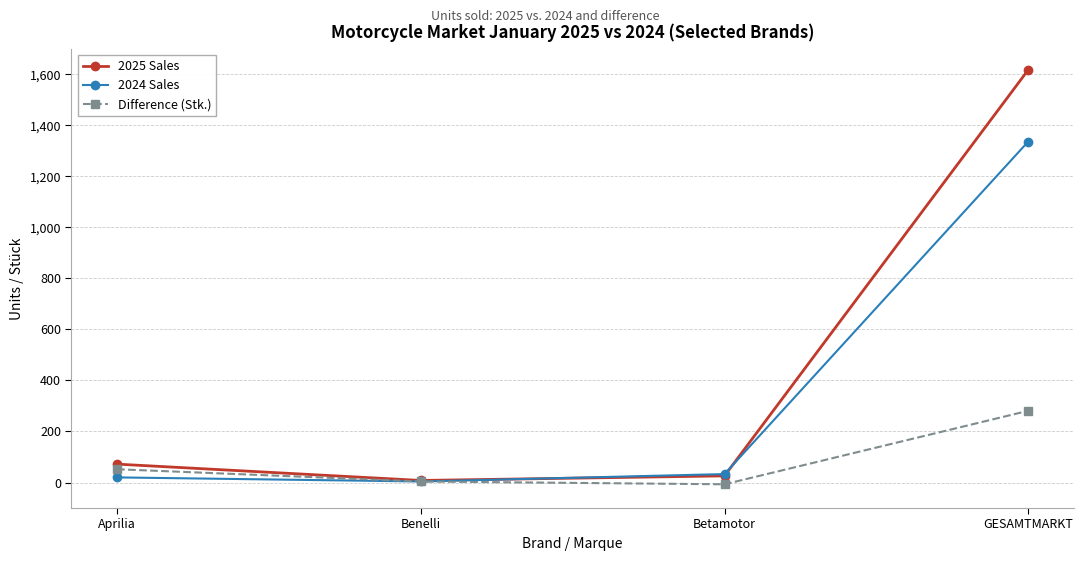

Reading left to right, extract all data points from this chart.

2025 Sales: Aprilia=72	Benelli=8	Betamotor=26	GESAMTMARKT=1617
2024 Sales: Aprilia=20	Benelli=4	Betamotor=33	GESAMTMARKT=1336
Difference (Stk.): Aprilia=52	Benelli=4	Betamotor=-7	GESAMTMARKT=281